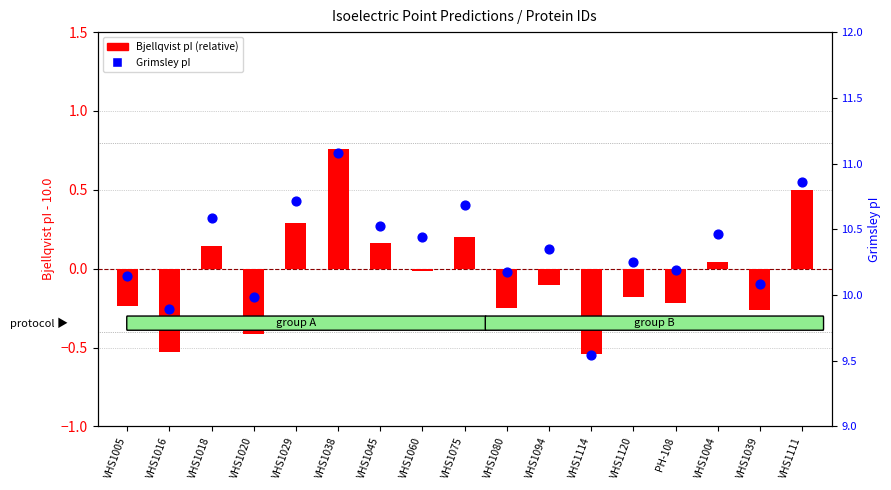

At how many categories does at least one series exceed 3?

17